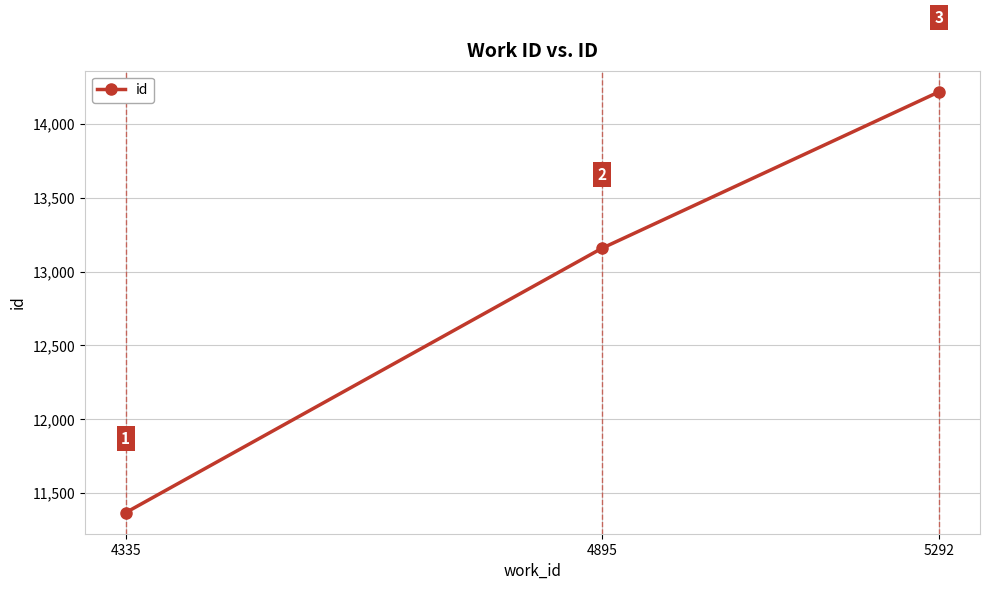

Count the values in the range 11367 to 14218.

3